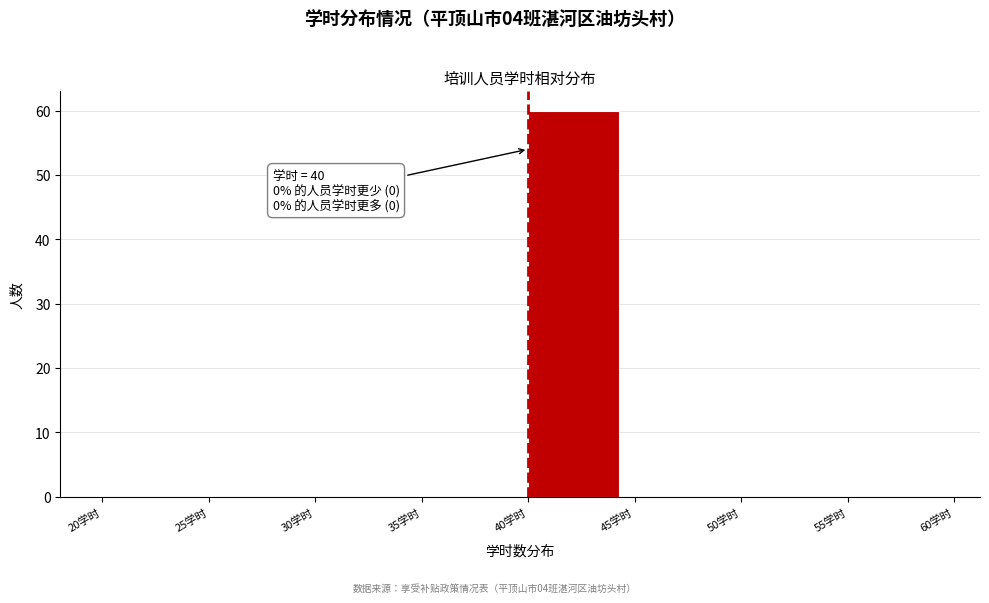

Which range on the x-axis has the tallest bar?

40 to 45